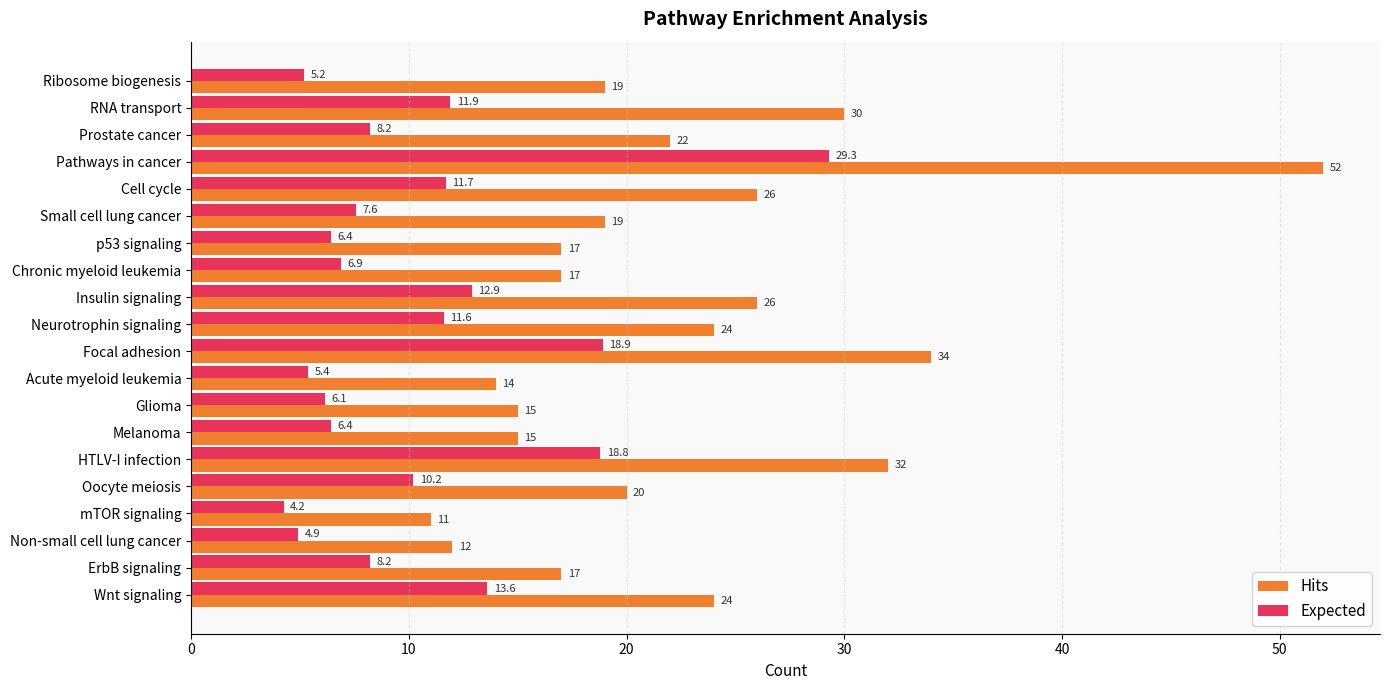

Which series has the largest range (max minus min)?

Hits